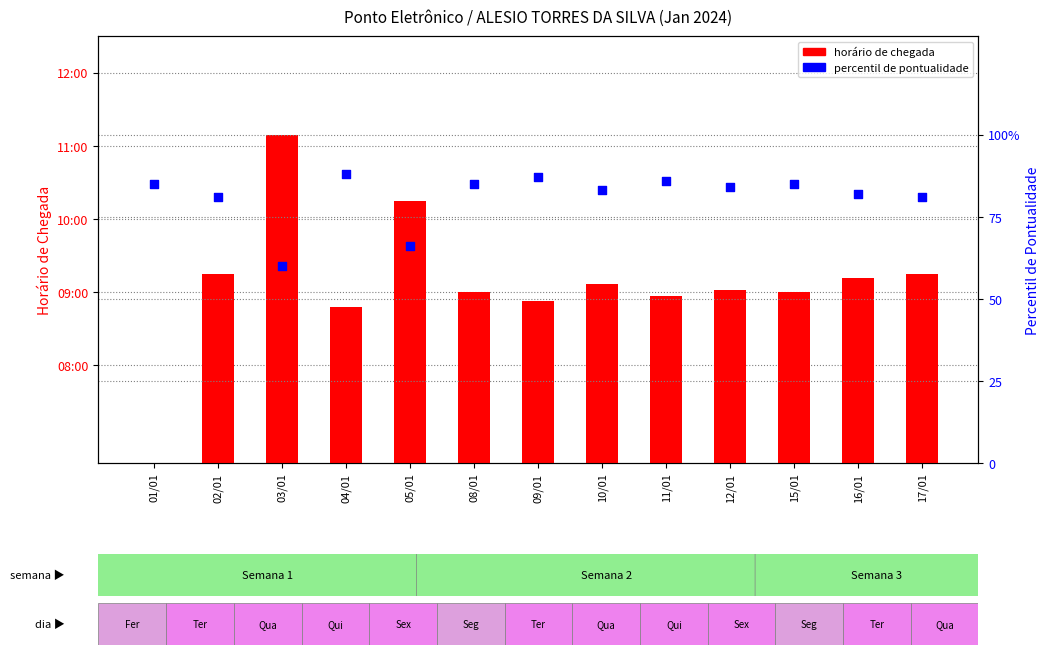

At how many categories does at least one series exceed 7?

13